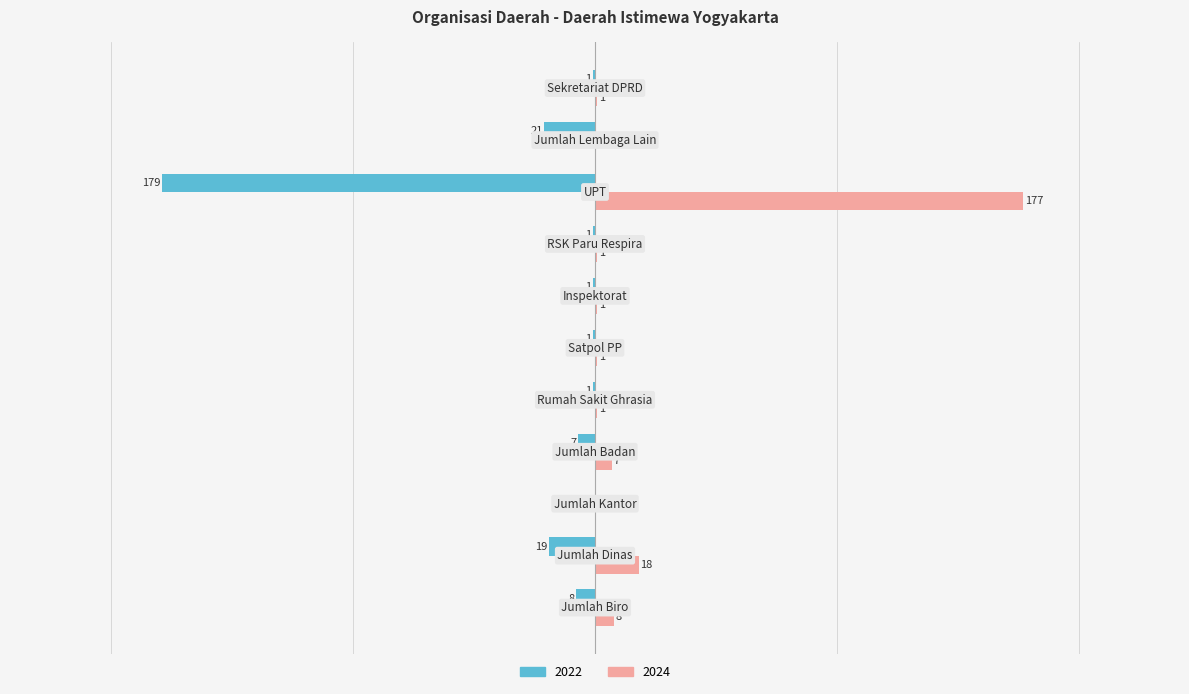

Rank the series by their average value, from lowest to highest.

2022, 2024